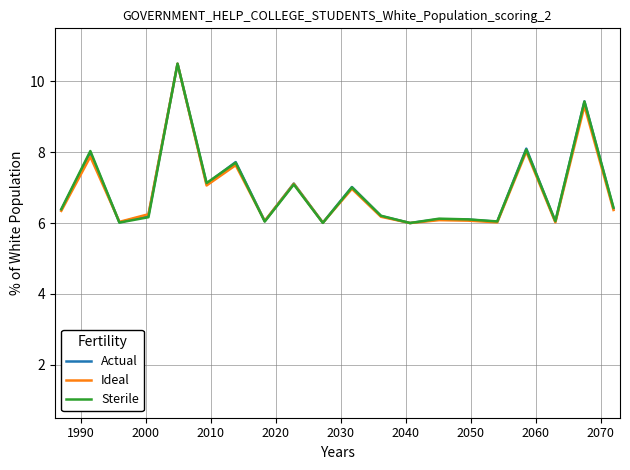

What is the maximum value shown in the chart?

10.5